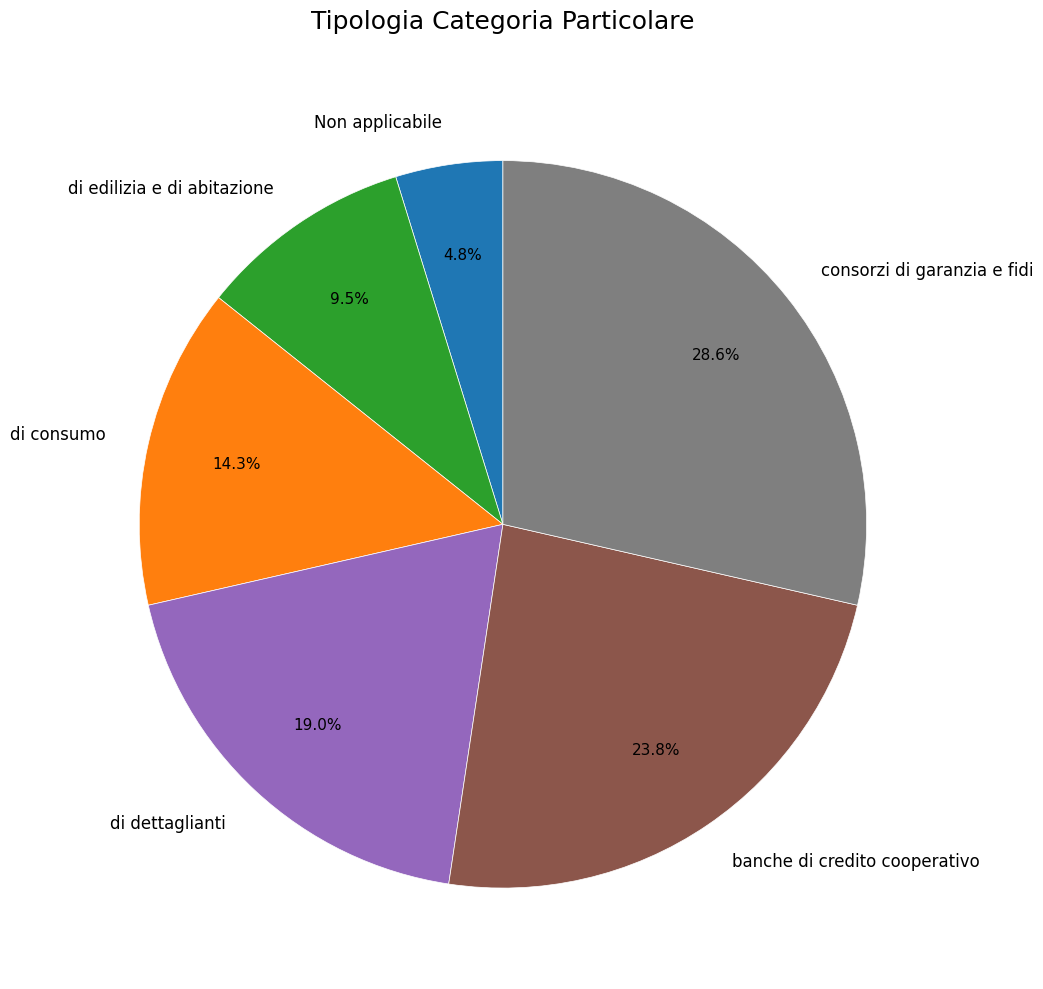

Which has a higher value, di dettaglianti or di edilizia e di abitazione?

di dettaglianti